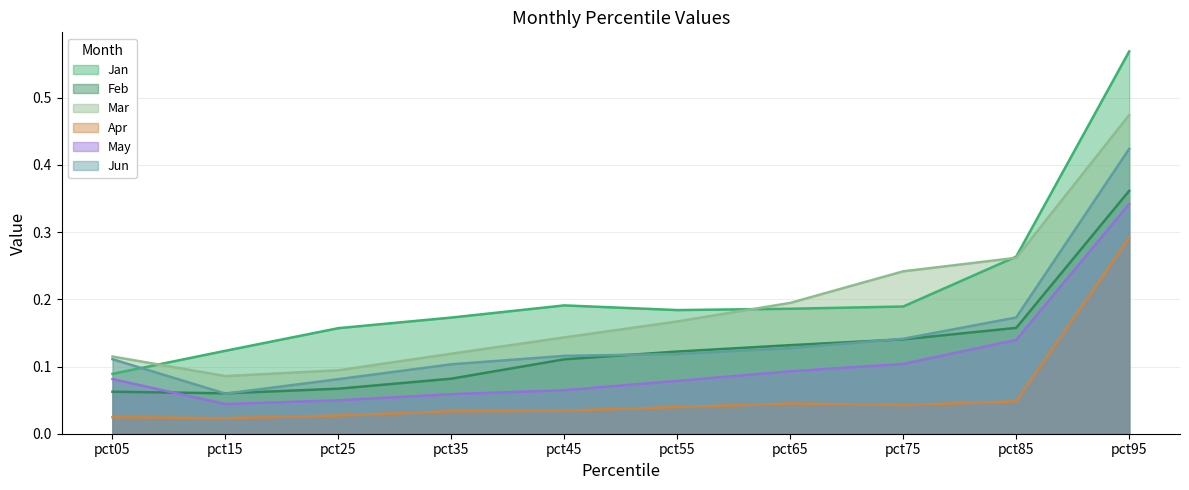

At which category does Jan reach its first local valley?

pct55